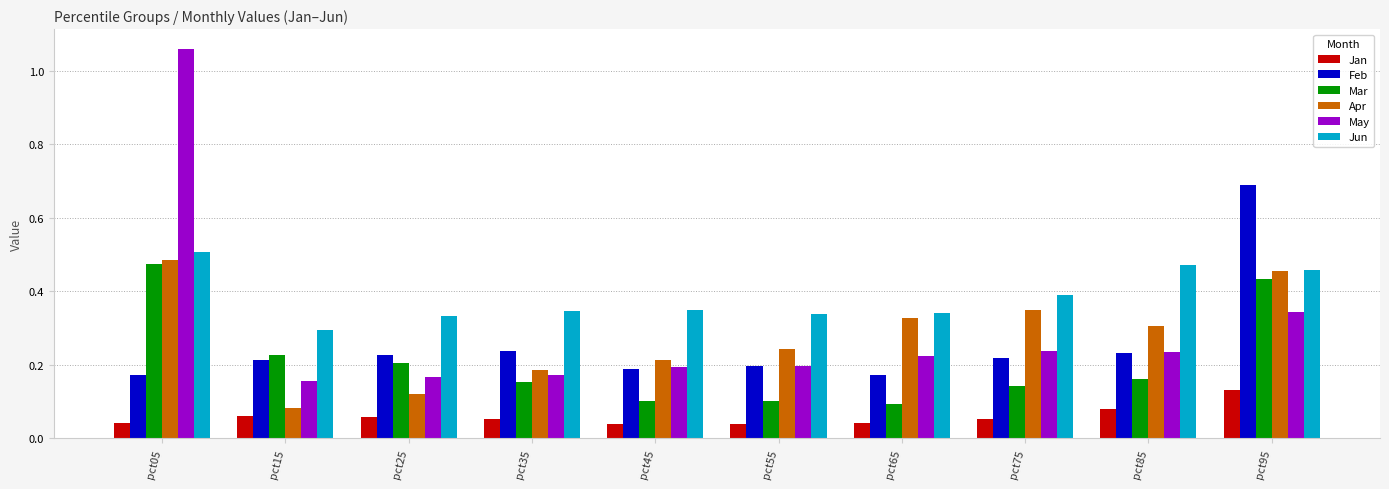

Is the value of Jan at pct75 greater than the value of Apr at pct45?

No